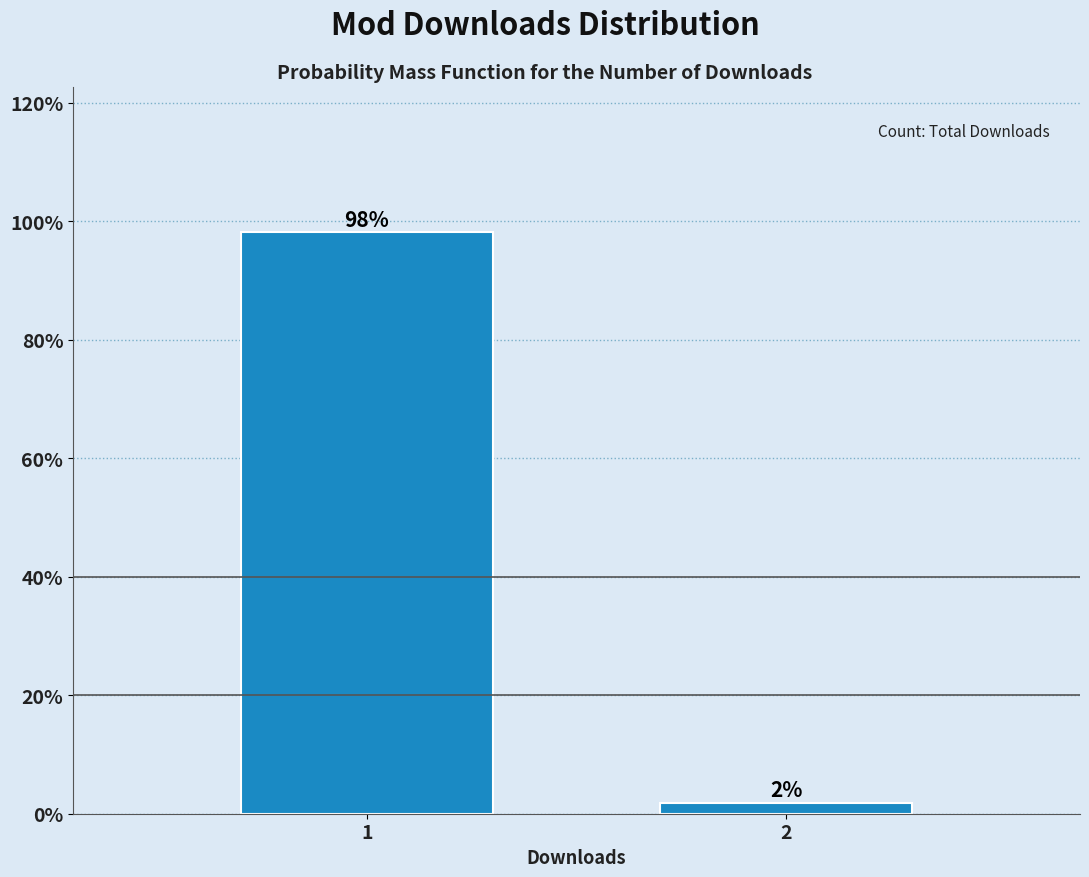

What is the average value?

50.0